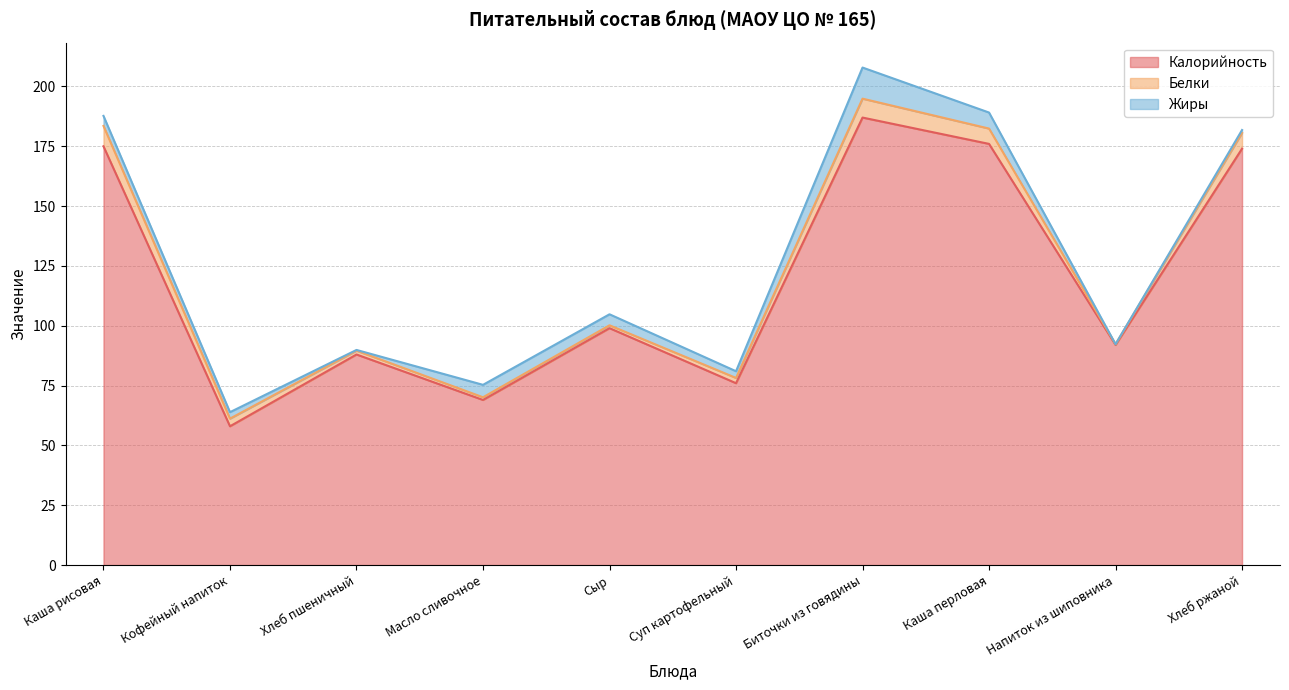

Reading right to left, list all the values displayed in this chart.

Калорийность: 174.0	92.0	176.0	187.0	76.0	99.0	69.0	88.0	58.0	175.0
Белки: 6.6	0.3	6.4	7.9	2.2	1.2	1.1	1.6	3.2	8.5
Жиры: 1.2	0.0	6.7	13.0	2.8	4.6	5.2	0.3	2.7	4.2